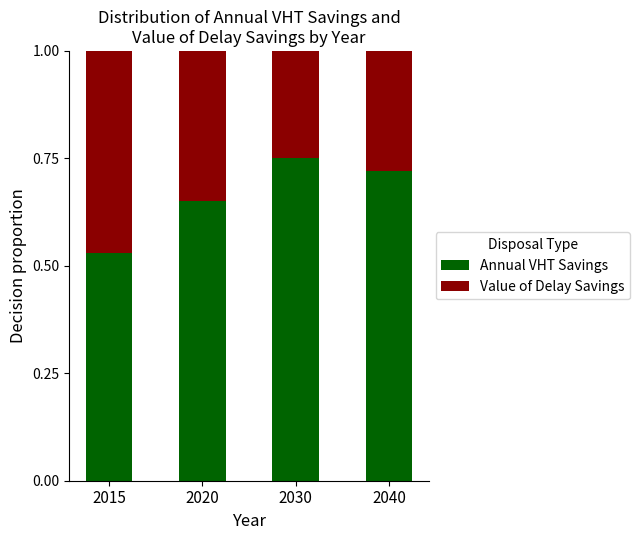

Which category has the lowest value in the Annual VHT Savings series?

2015